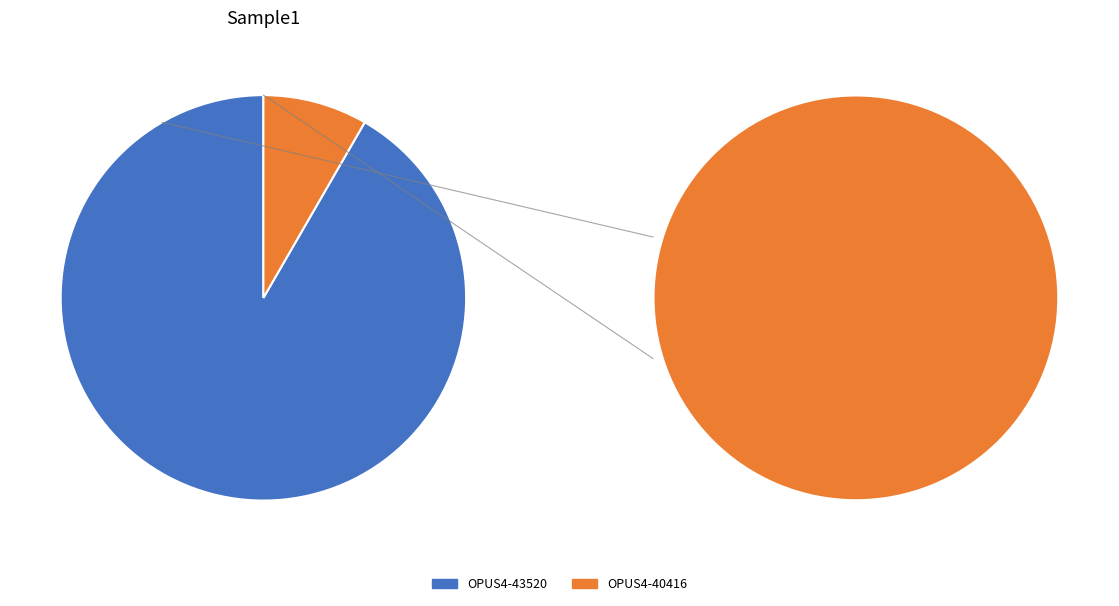

Rank the categories by value from lowest to highest.

OPUS4-40416, OPUS4-43520